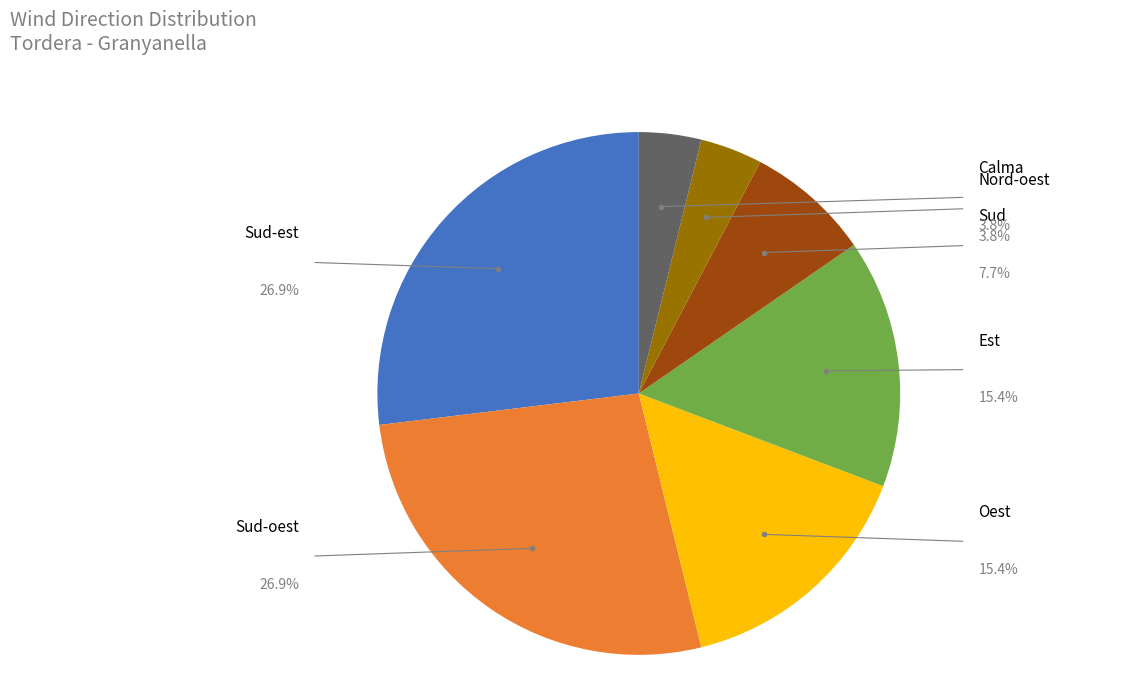

Does any single category account for the majority?

No